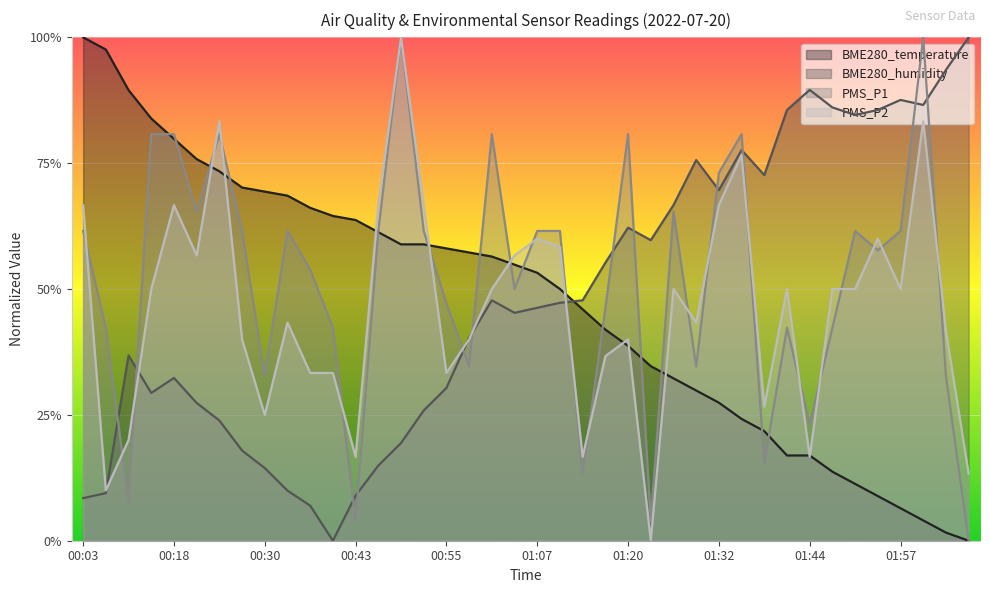

List the labels in order of PMS_P2 value, smallest first.

01:23, 00:06, 02:06, 00:43, 01:14, 01:44, 00:12, 00:30, 01:38, 00:37, 00:40, 00:55, 01:17, 00:27, 00:58, 01:20, 02:03, 00:33, 01:29, 00:15, 01:01, 01:26, 01:41, 01:47, 01:50, 01:57, 00:21, 01:04, 01:10, 01:07, 01:53, 00:03, 00:18, 00:46, 00:52, 01:32, 01:35, 00:24, 02:00, 00:49